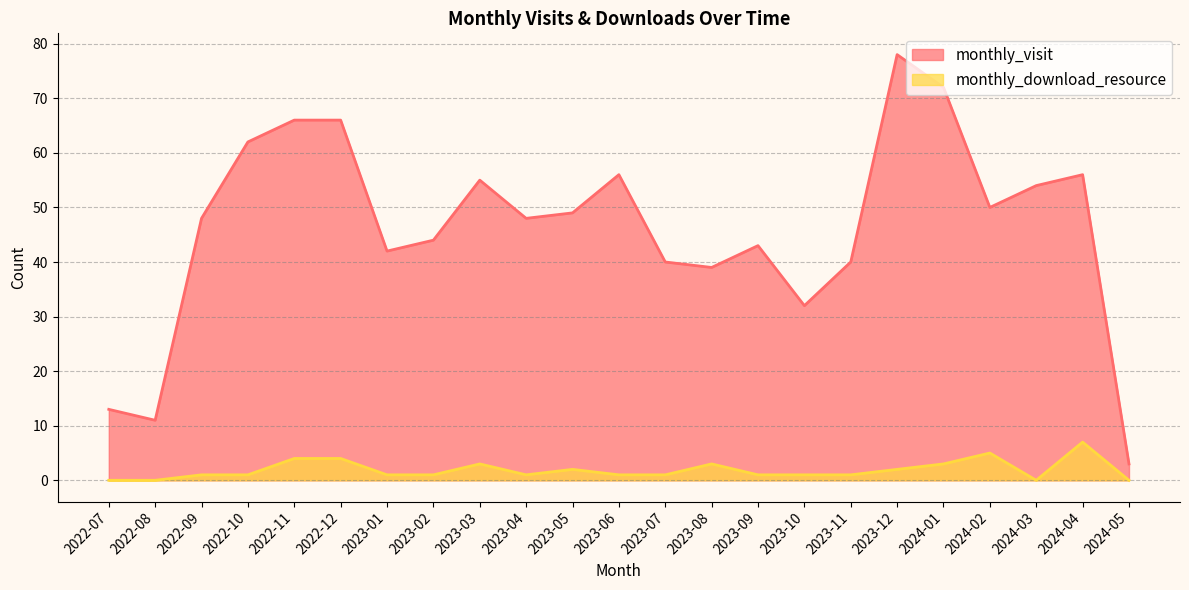

At which category does monthly_visit reach its first local valley?

2022-08